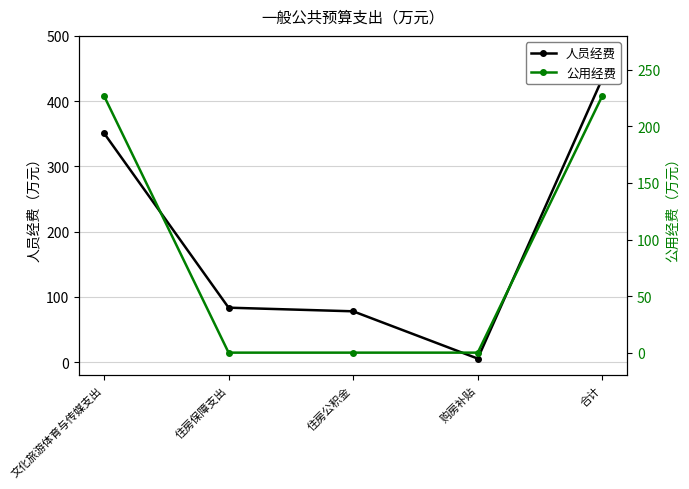

Does the chart have visible grid lines?

Yes